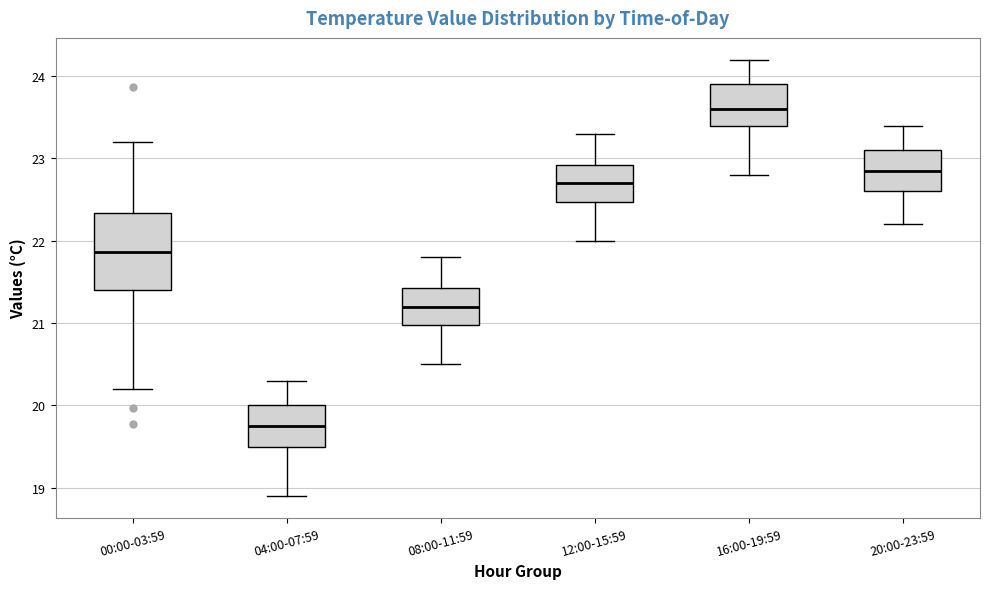

Reading left to right, transcribe this box plot: for each box, give where its median line is, the range the box spans, and where its two whiskers end, as read against the y-axis. The values are not printed on the chart, so give them approximately, as read against the axis.

00:00-03:59: median 21.9, box 21.4 to 22.3, whiskers 20.2 to 23.2
04:00-07:59: median 19.8, box 19.5 to 20.0, whiskers 18.9 to 20.3
08:00-11:59: median 21.2, box 21.0 to 21.4, whiskers 20.5 to 21.8
12:00-15:59: median 22.7, box 22.5 to 22.9, whiskers 22.0 to 23.3
16:00-19:59: median 23.6, box 23.4 to 23.9, whiskers 22.8 to 24.2
20:00-23:59: median 22.9, box 22.6 to 23.1, whiskers 22.2 to 23.4